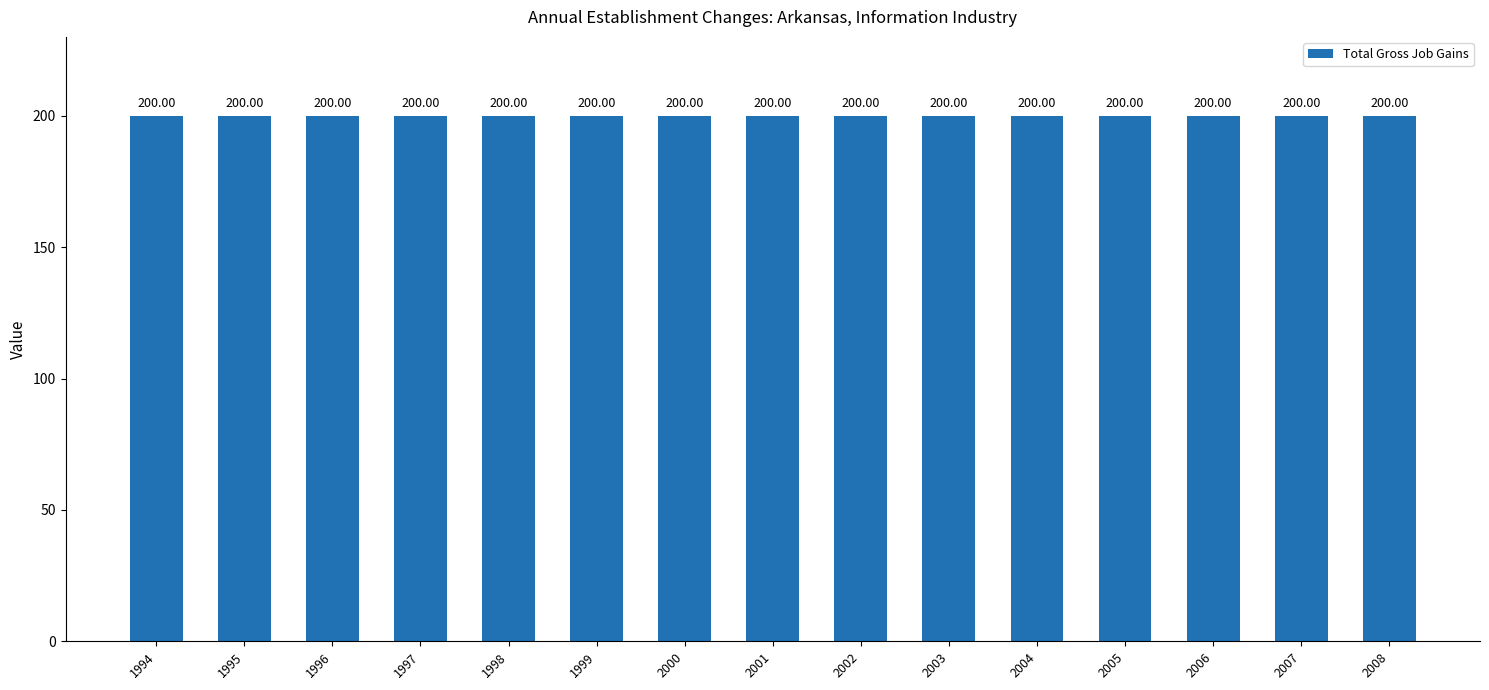

Which series has the largest range (max minus min)?

Total Gross Job Gains